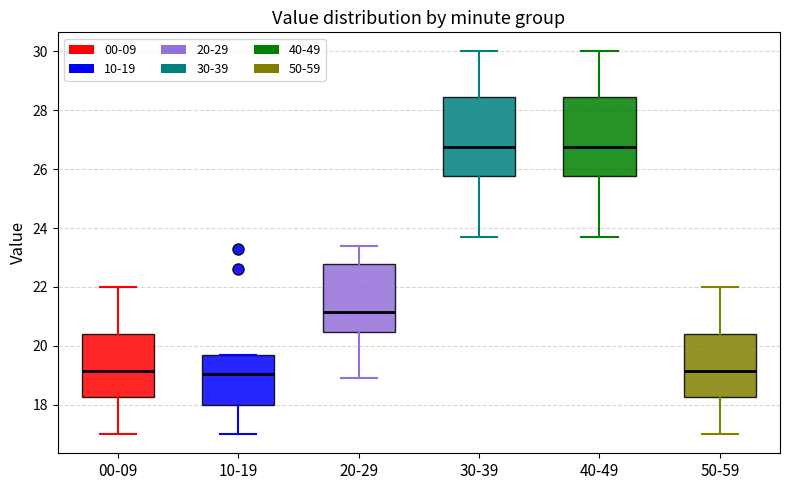

Reading left to right, read every box against the y-axis: the position of its median line, the range the box covers, and the ends of its whiskers. The values are not printed on the chart, so give them approximately, as read against the axis.

00-09: median 19.2, box 18.2 to 20.4, whiskers 17.0 to 22.0
10-19: median 19.0, box 18.0 to 19.6, whiskers 17.0 to 19.8
20-29: median 21.2, box 20.4 to 22.8, whiskers 19.0 to 23.4
30-39: median 26.8, box 25.8 to 28.4, whiskers 23.8 to 30.0
40-49: median 26.8, box 25.8 to 28.4, whiskers 23.8 to 30.0
50-59: median 19.2, box 18.2 to 20.4, whiskers 17.0 to 22.0